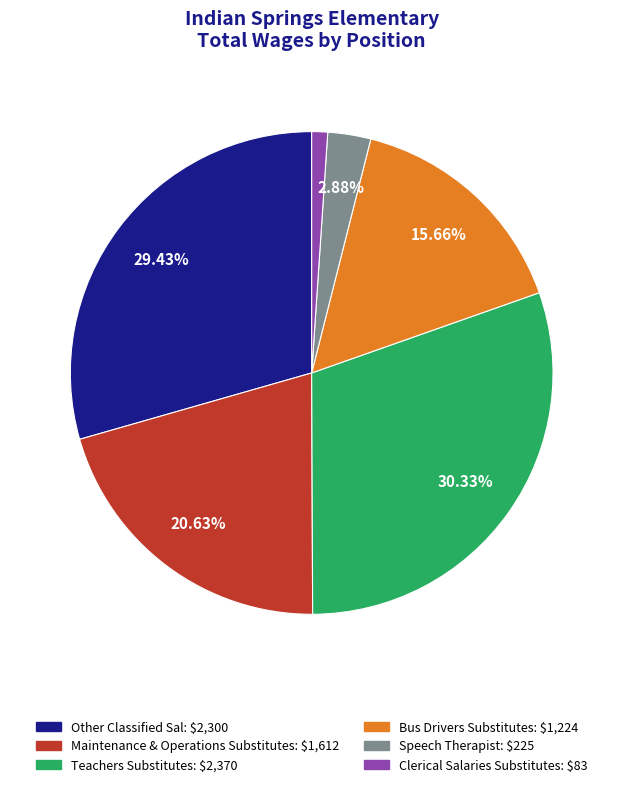

To the nearest percent, what is the combined percentage of Bus Drivers Substitutes and Speech Therapist?

19%